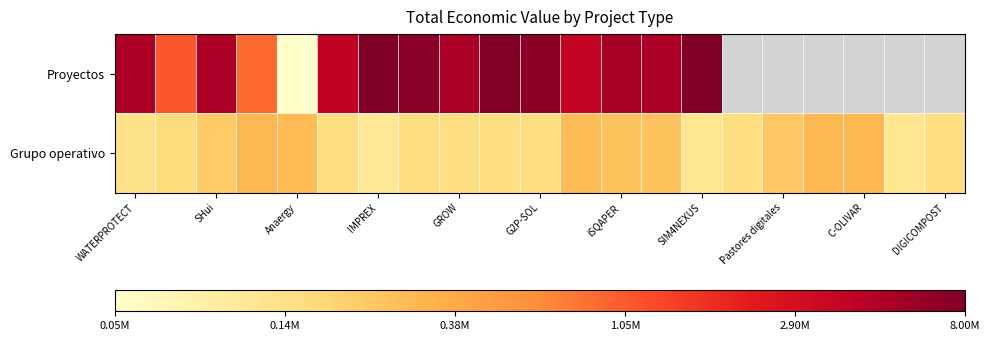

Count the number of data series in this chart.

2